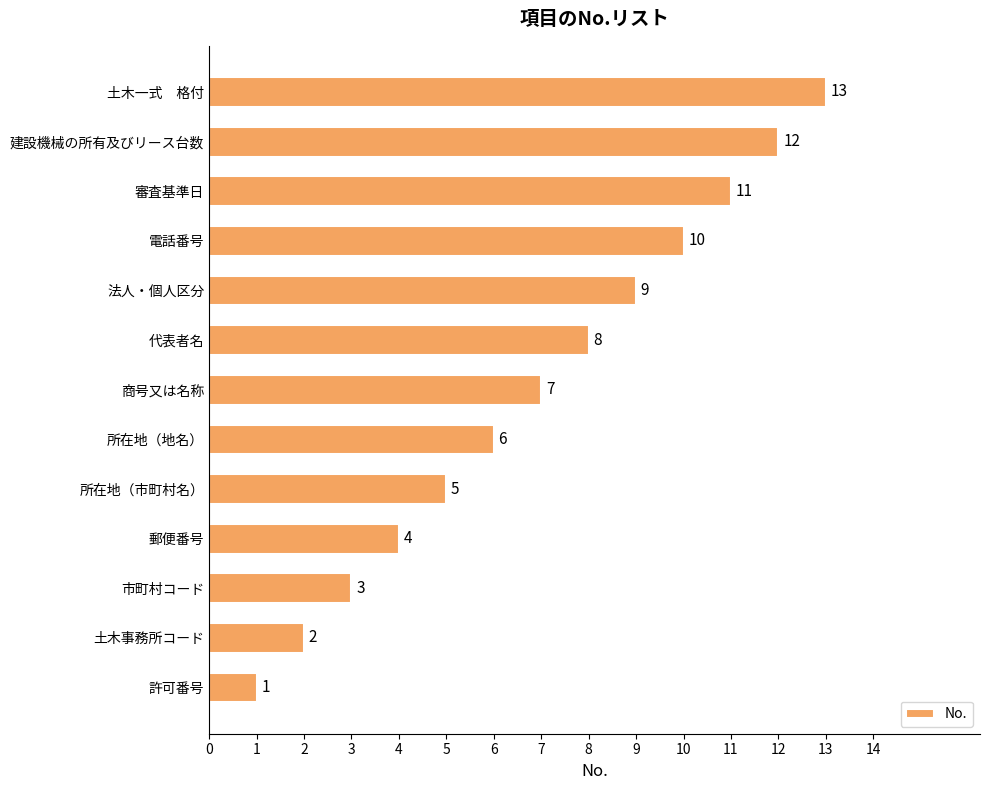

The value at 電話番号 is 2. True or false?

False